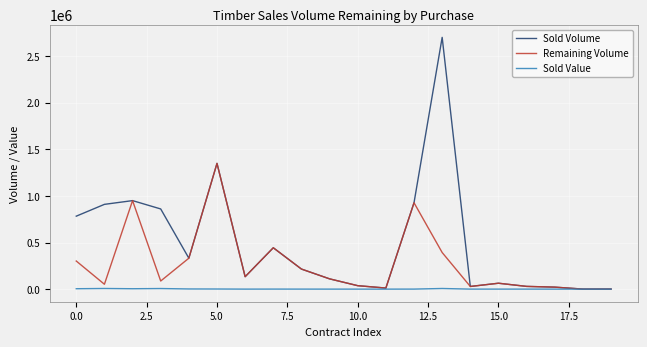

Which series has the largest range (max minus min)?

Sold Volume